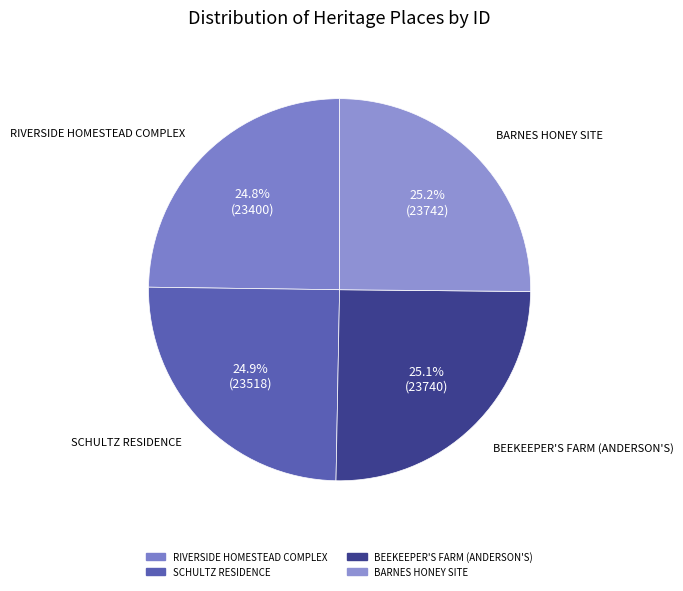

Is it true that BARNES HONEY SITE is 25% of the pie?

True